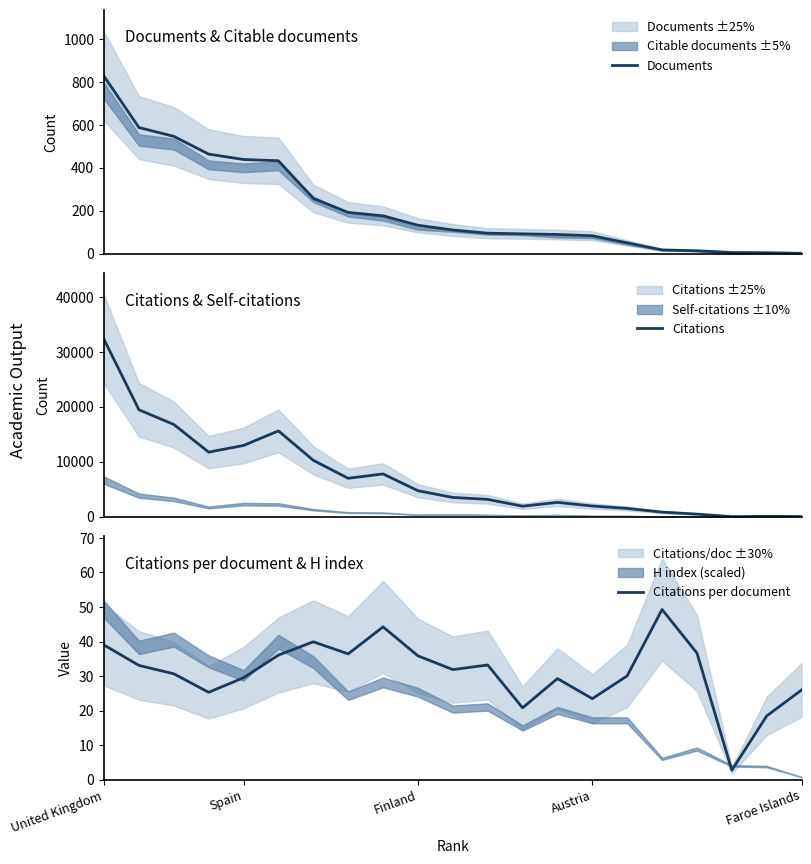

What is the highest value of the Documents series?

827